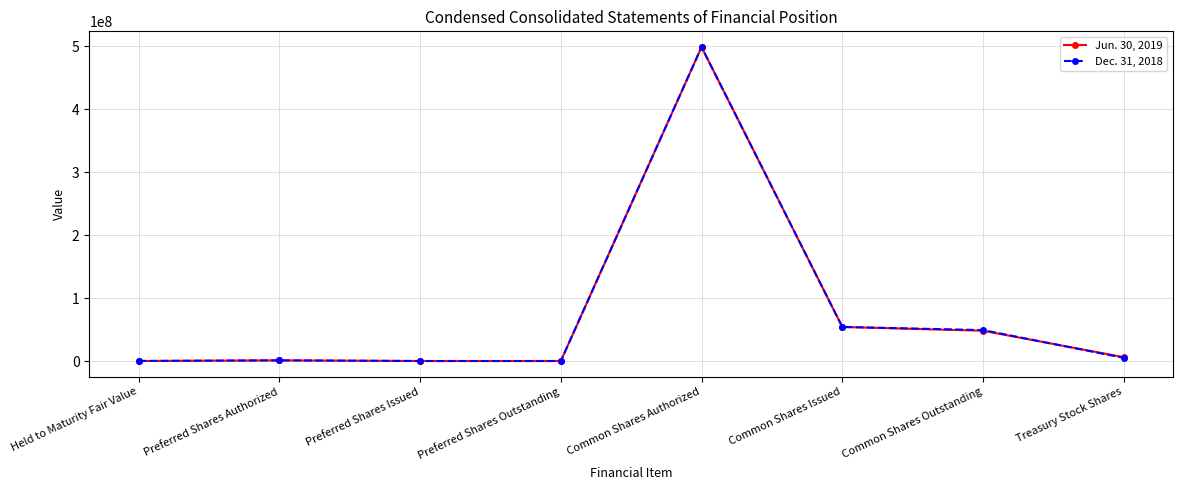

Rank the series by their average value, from highest to lowest.

Dec. 31, 2018, Jun. 30, 2019